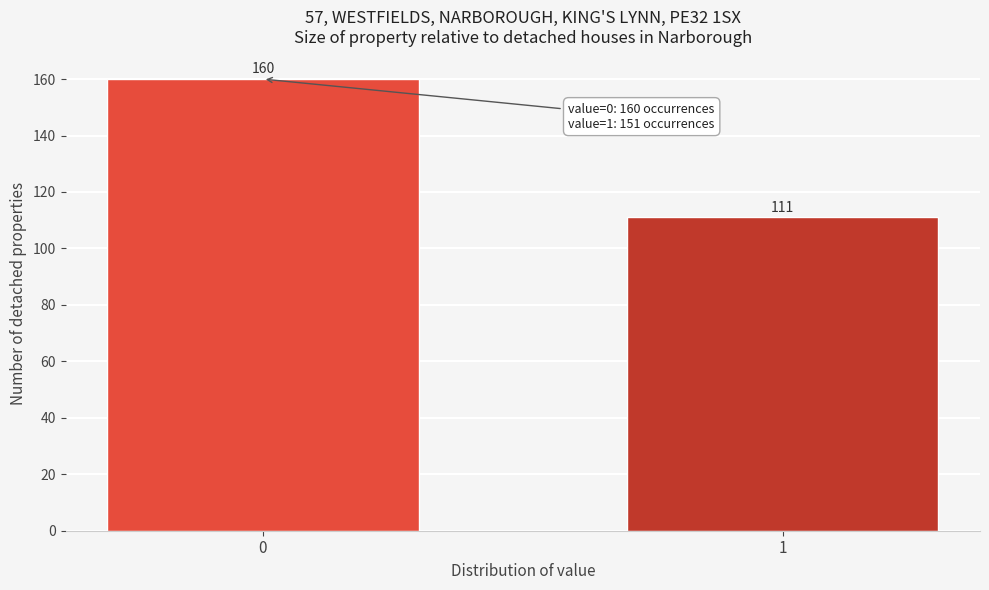

Reading left to right, transcribe all the data shown in this chart.

160	111